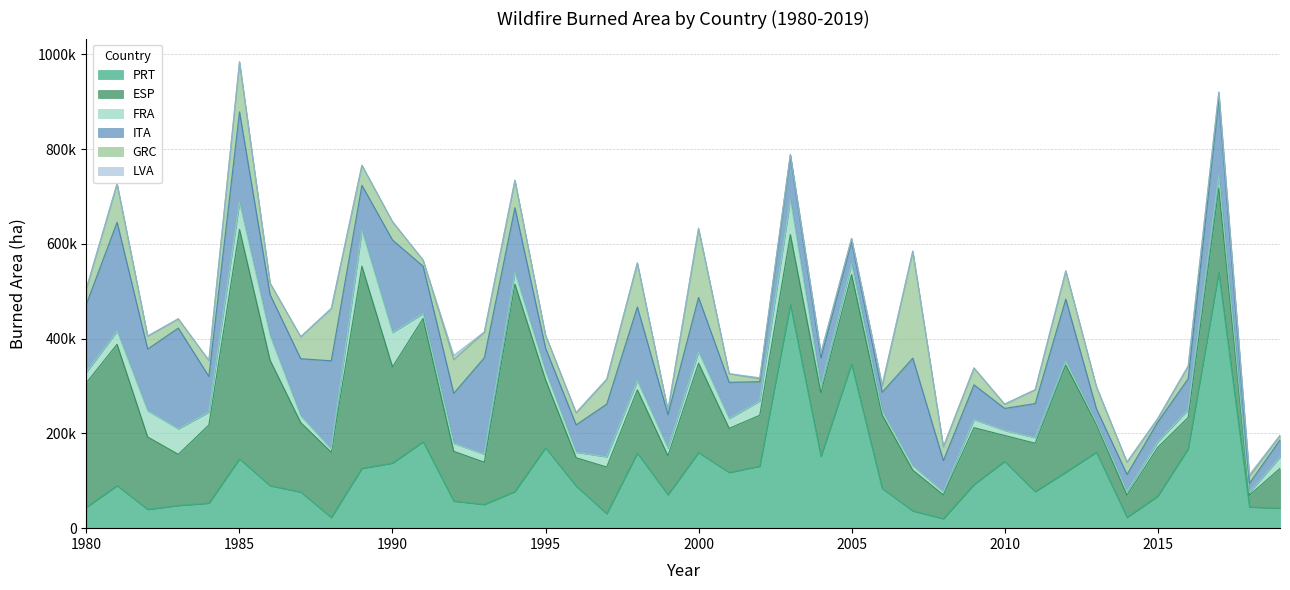

At which category is the sum across all series the highest?

1985